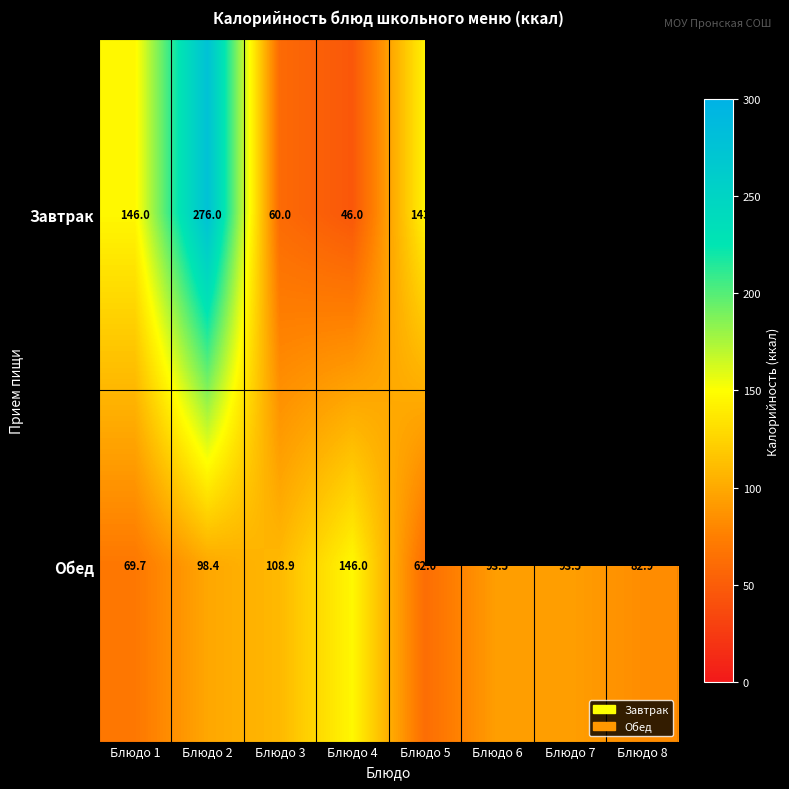

What is the sum of all Обед values?

754.9